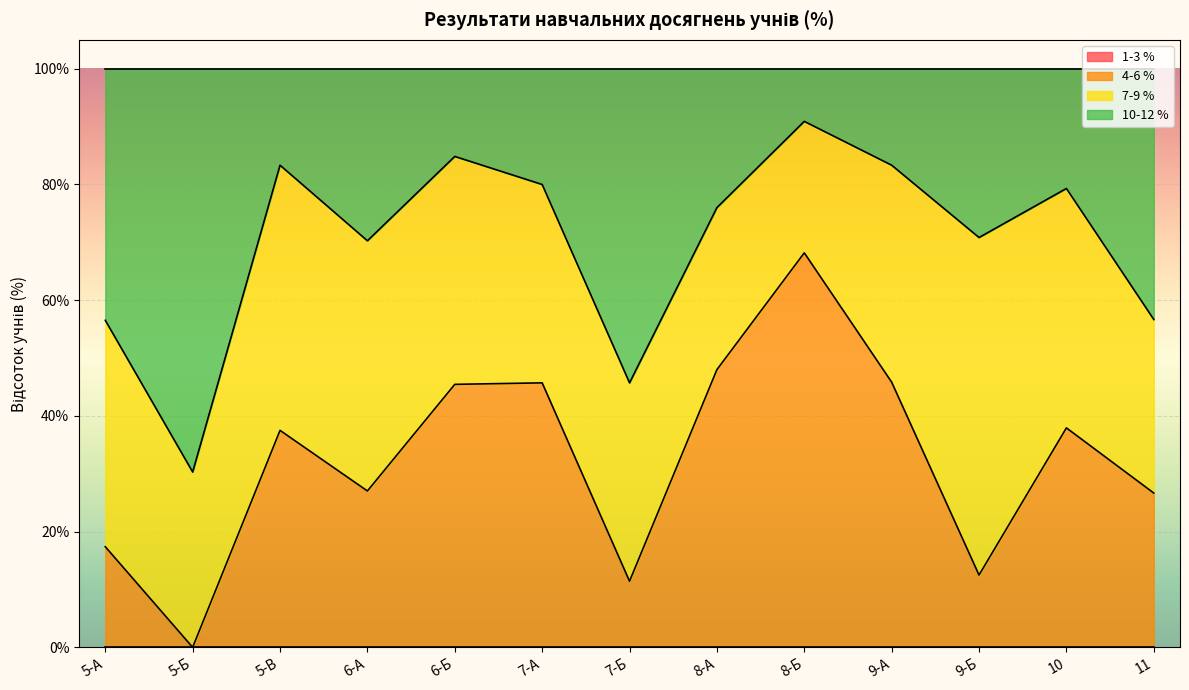

What is the total value across all series at 6-А?

100.0